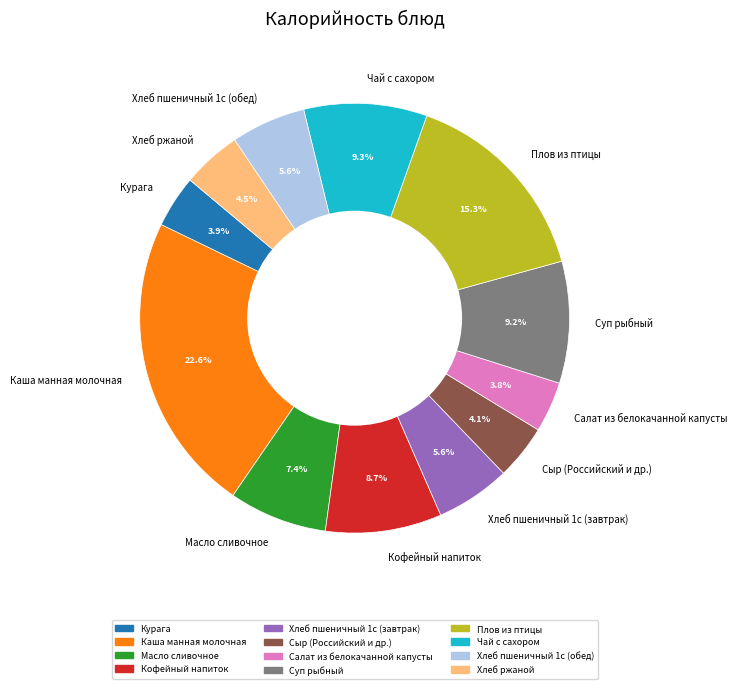

How much of the chart is everything except Хлеб пшеничный 1с (обед)?

94.4%